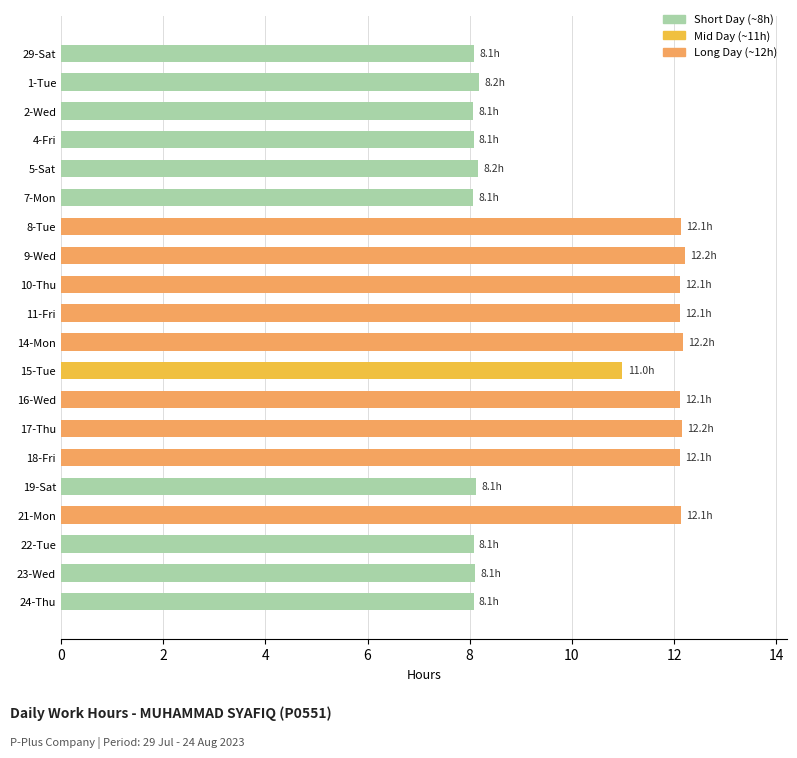

Does the chart contain stacked bars?

No